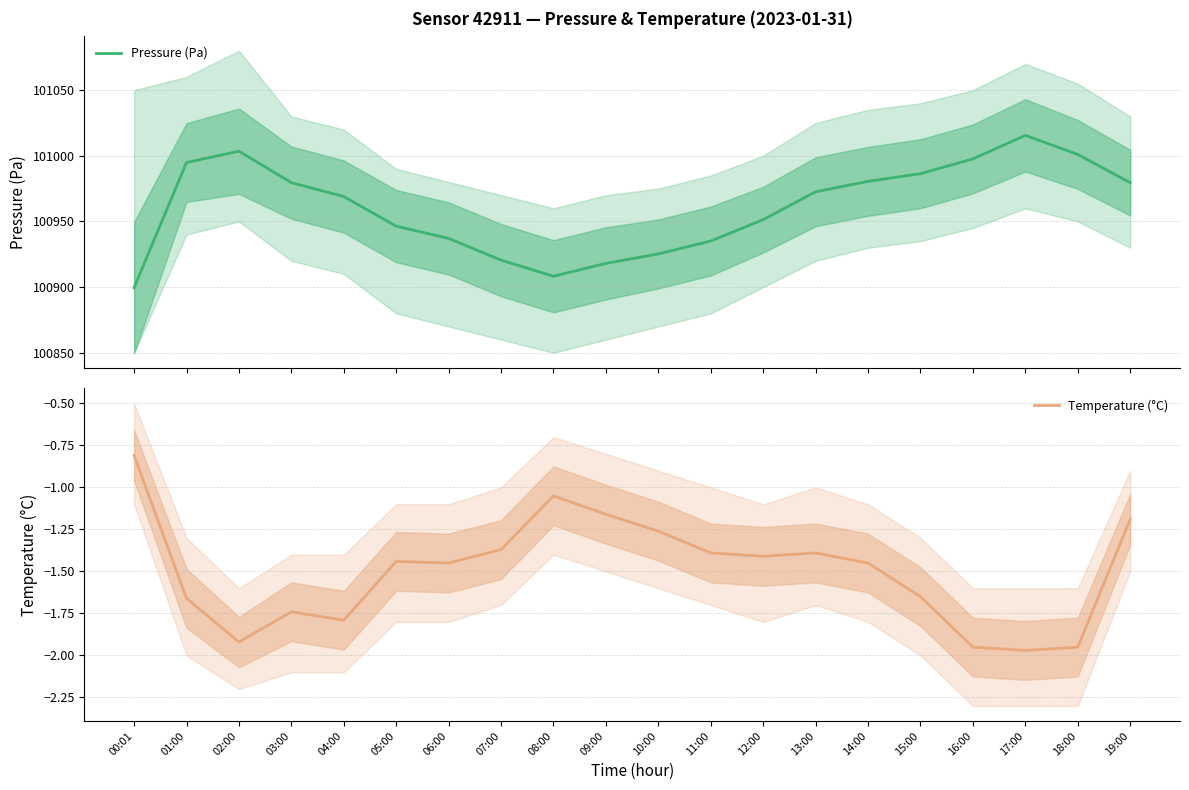

True or false: Pressure (Pa) and Temperature (°C) cross at least once.

False